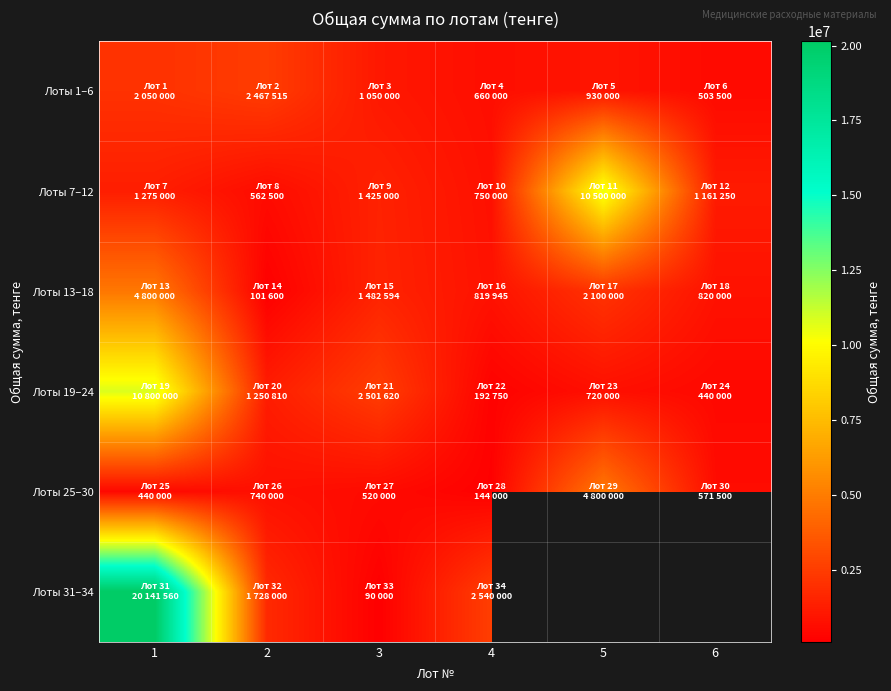

How many categories are shown in the chart?

6